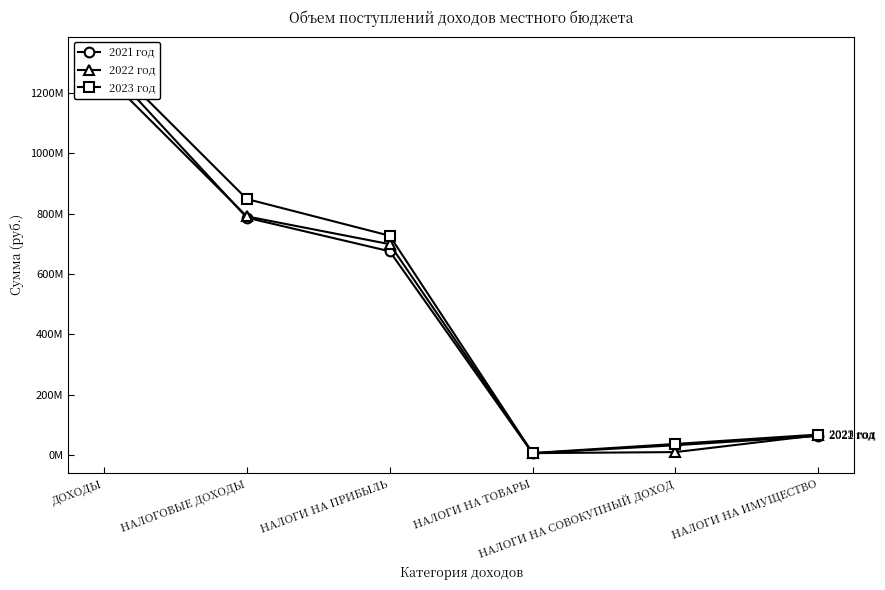

How many interior local valleys does the 2021 год series have?

1